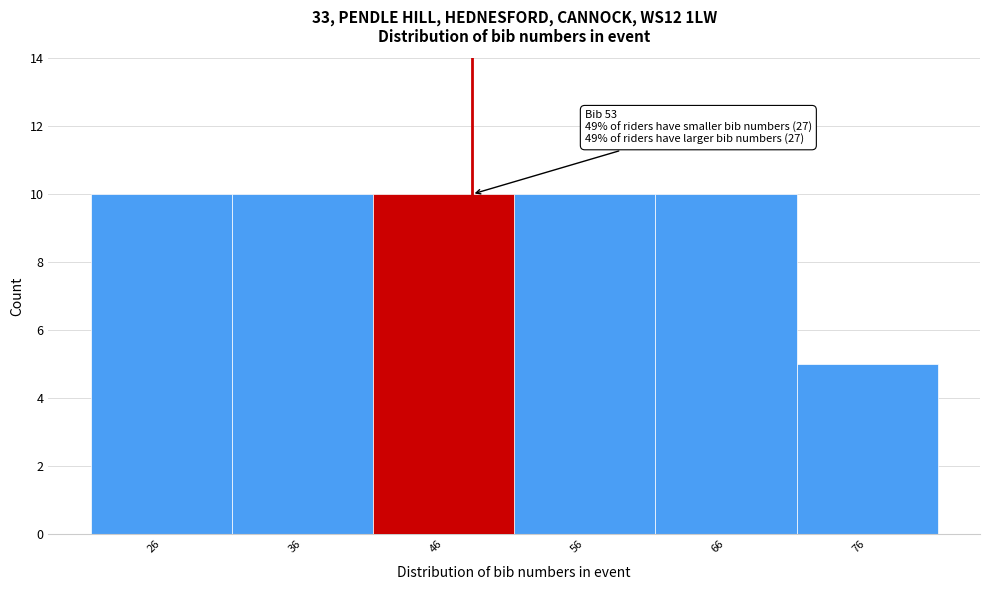

Reading right to left, list all the values displayed in this chart.

76=5	66=10	56=10	46=10	36=10	26=10